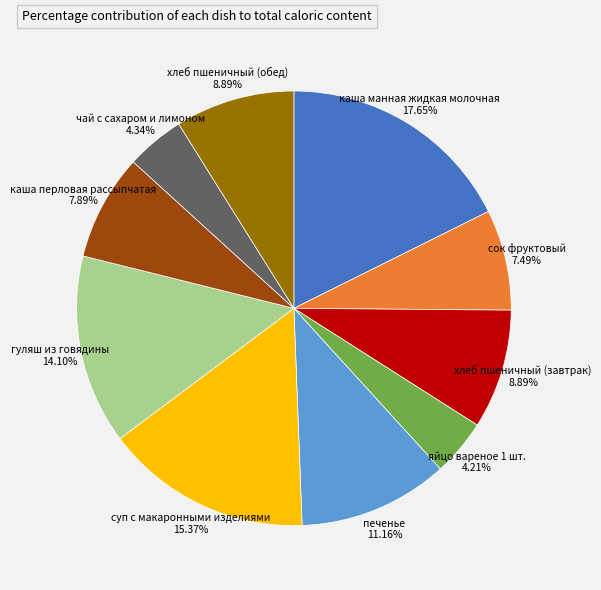

To the nearest percent, what is the combined percentage of сок фруктовый and чай с сахаром и лимоном?

12%